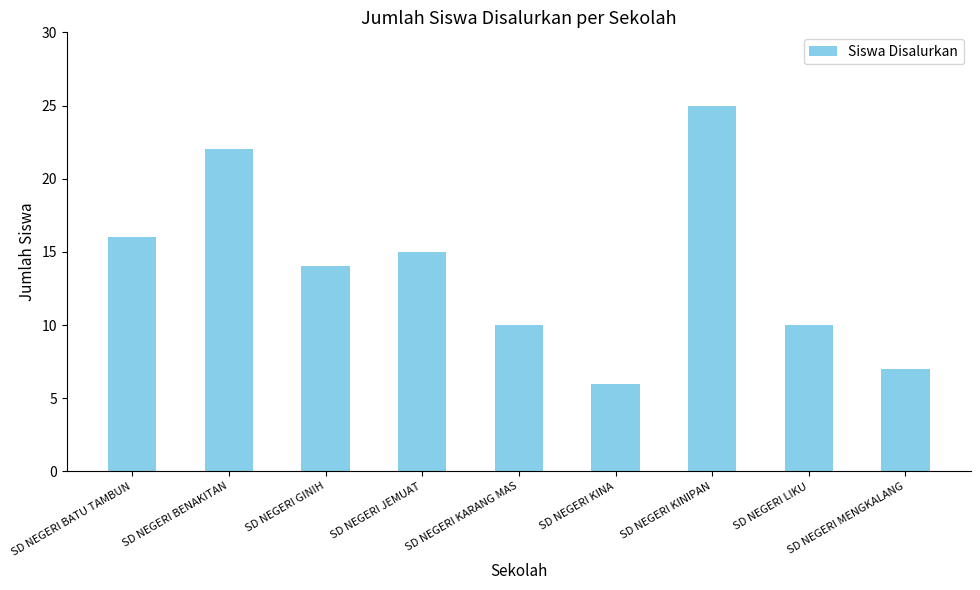

At which label is the value closest to 15?

SD NEGERI JEMUAT